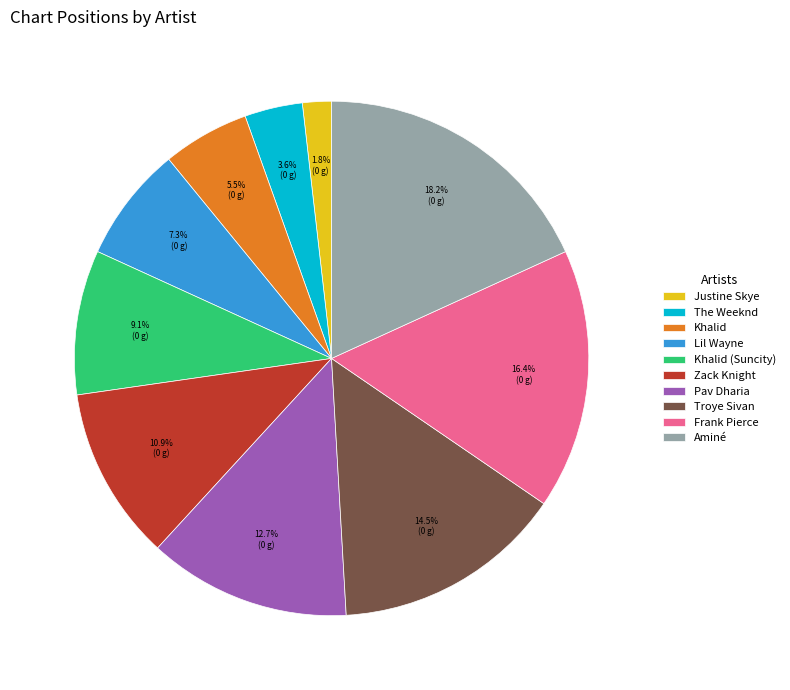

What is the largest slice in the pie chart?

Aminé